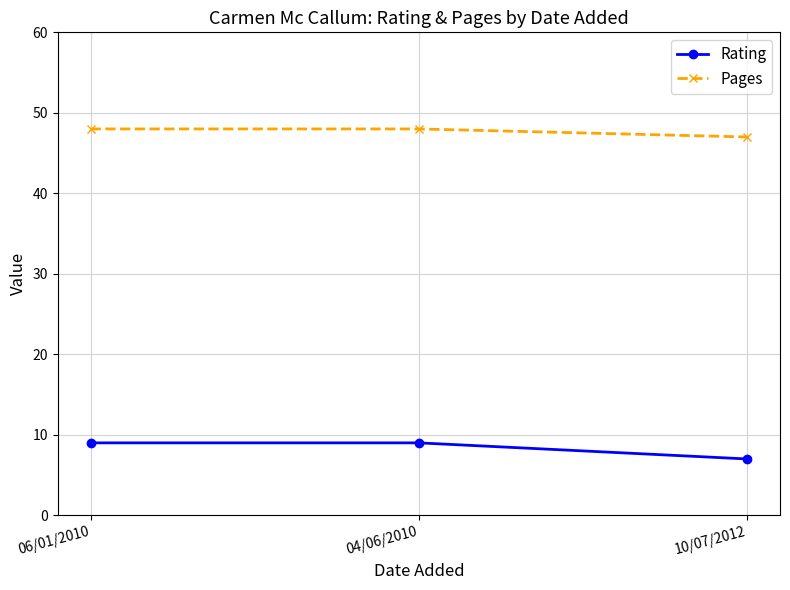

Which category has the lowest value in the Pages series?

10/07/2012